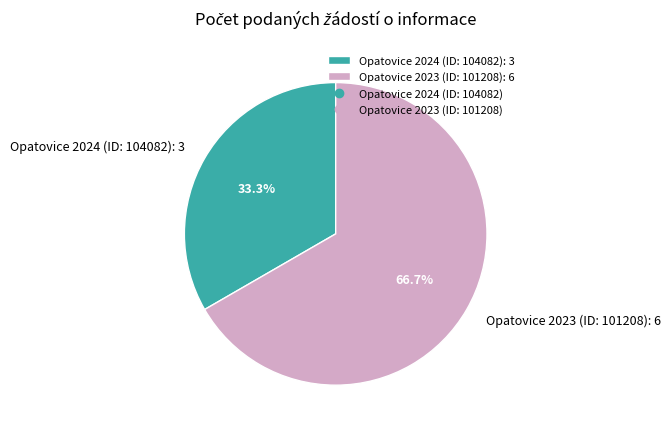

The Opatovice 2024 (ID: 104082) slice represents 44% of the pie. True or false?

False